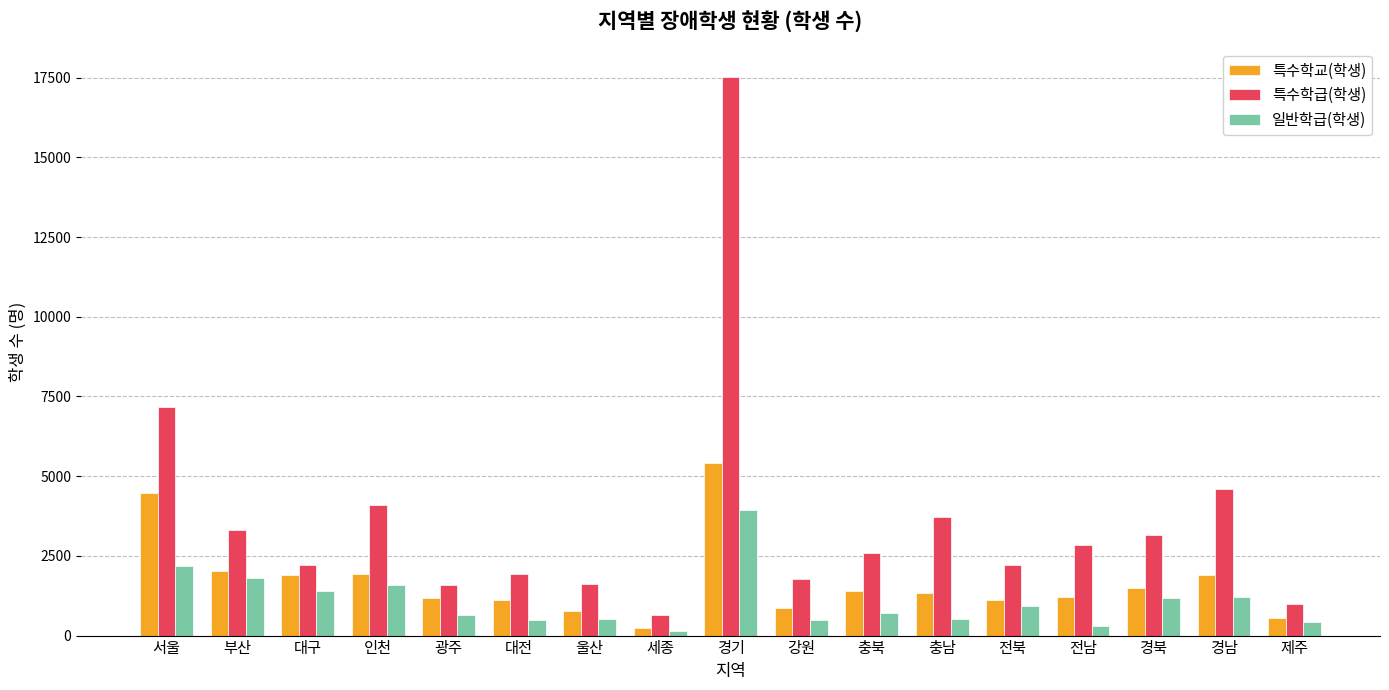

How many series are shown in this chart?

3